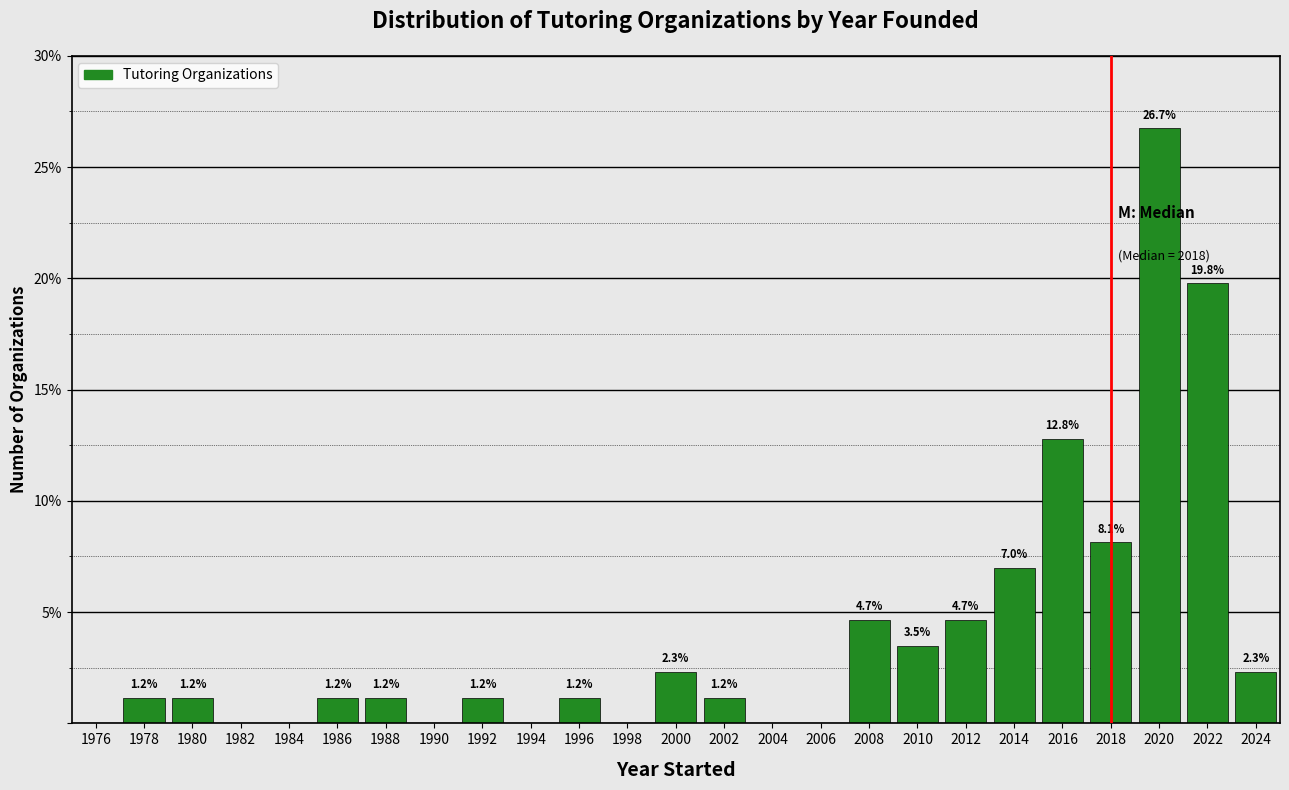

Which range on the x-axis has the tallest bar?

2019 to 2021